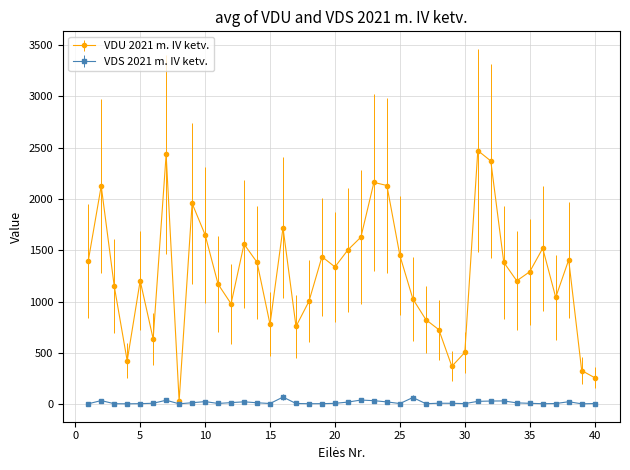

Which series has the widest spread of values?

VDU 2021 m. IV ketv.